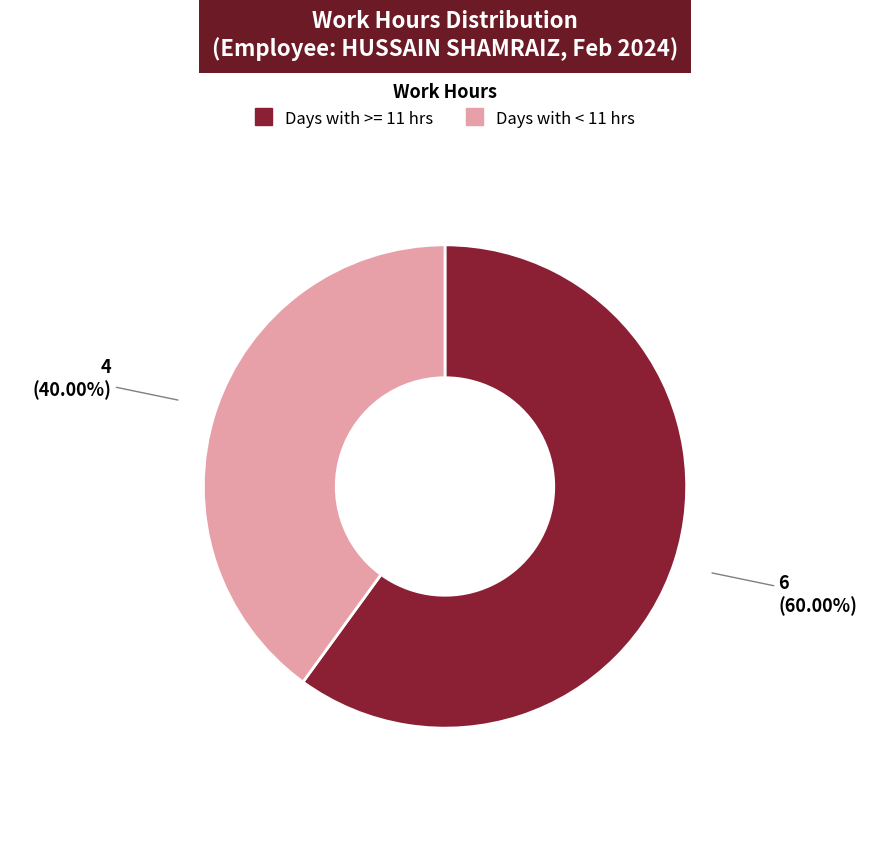

Does any single category account for the majority?

Yes